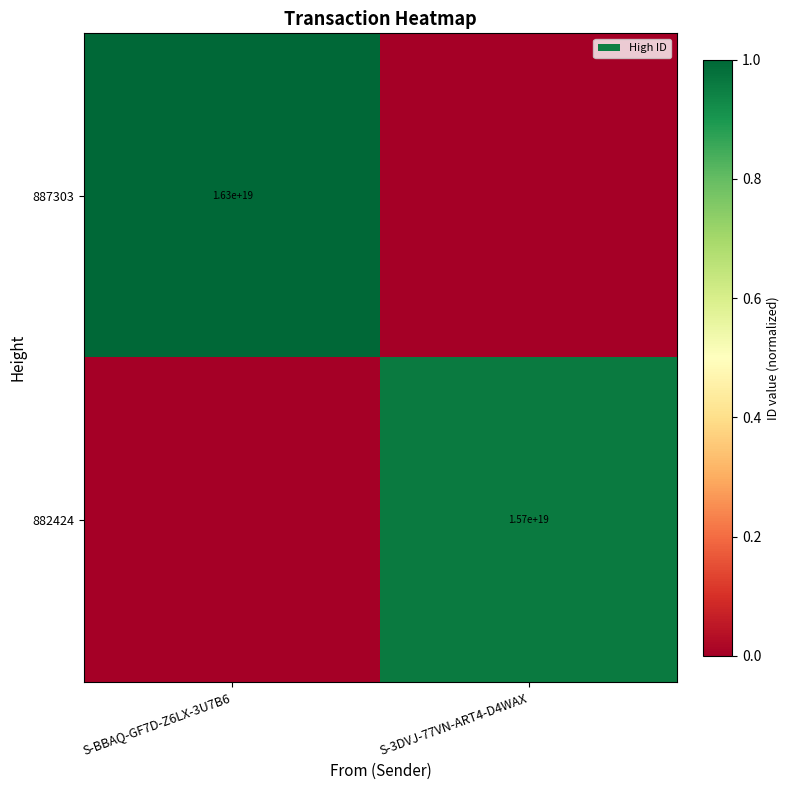

The 882424 series shows 24602269228593037312 at S-3DVJ-77VN-ART4-D4WAX. True or false?

False